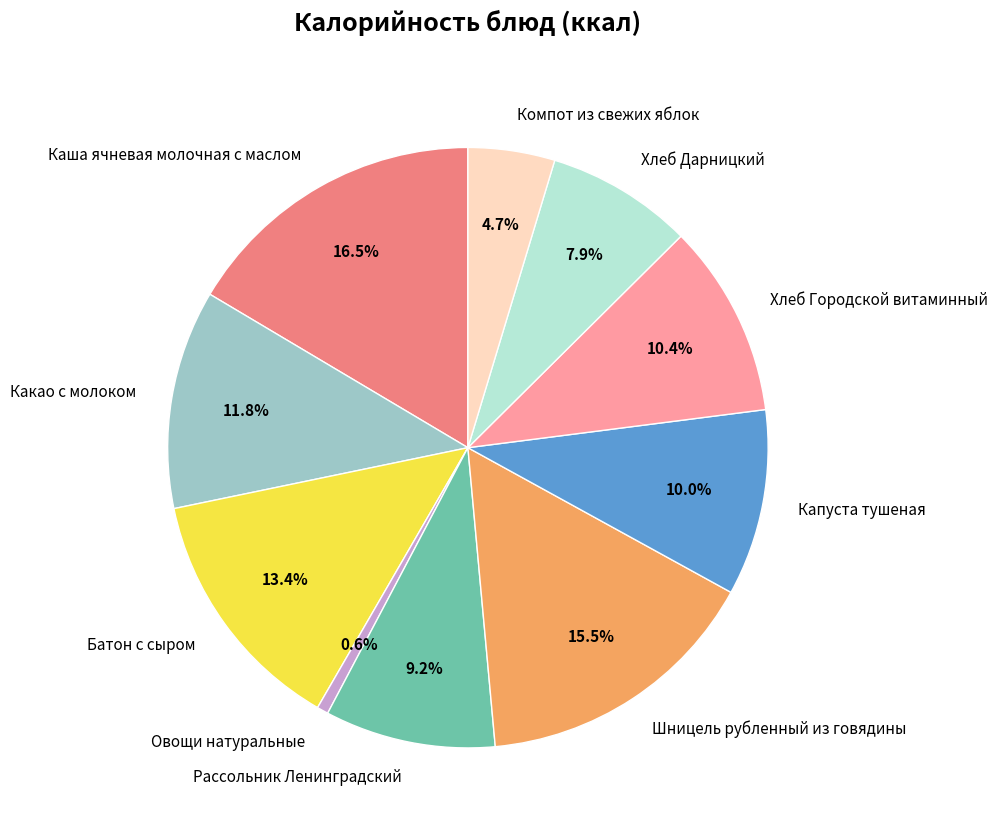

How many slices are in this pie chart?

10